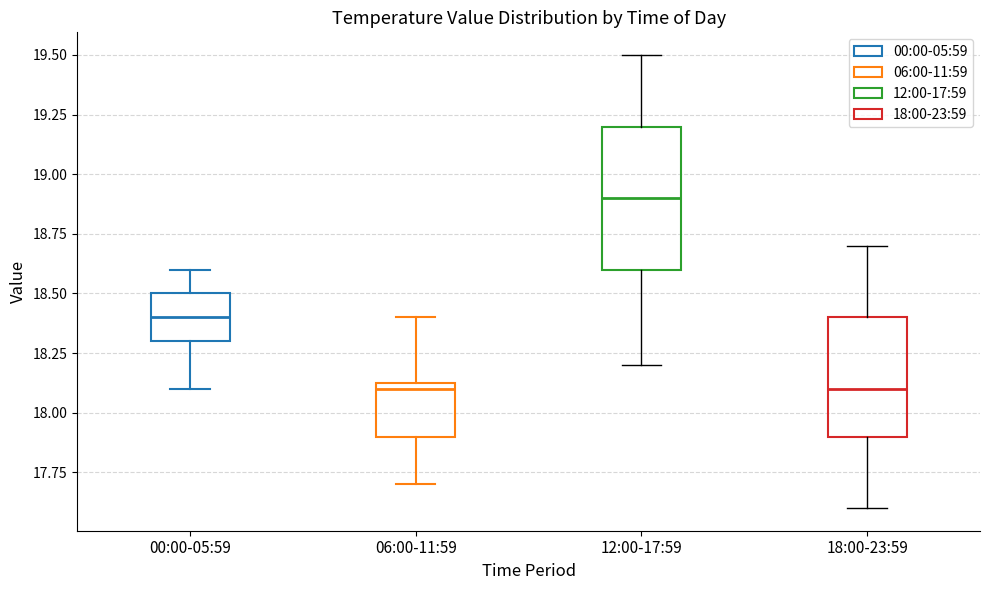

Which box is the tallest, from its lower edge to its upper edge?

12:00-17:59